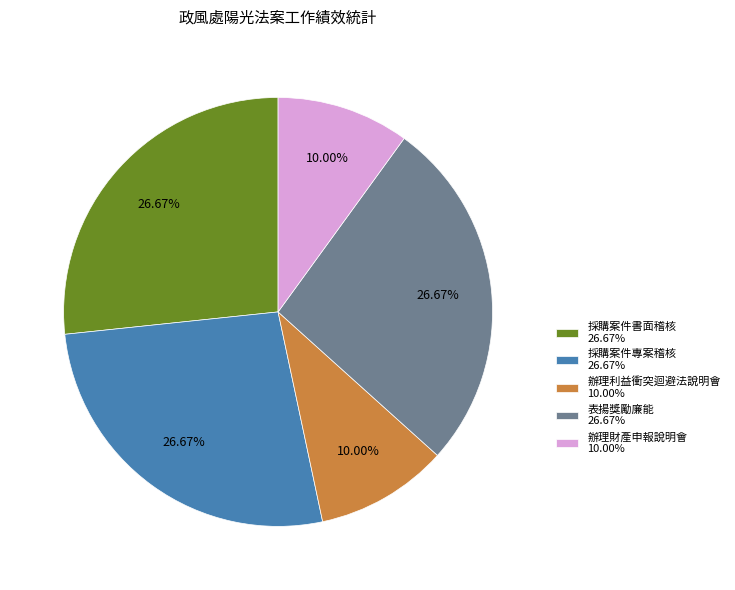

Combined, do 表揚獎勵廉能 26.67% and 採購案件專案稽核 26.67% account for over 50%?

Yes